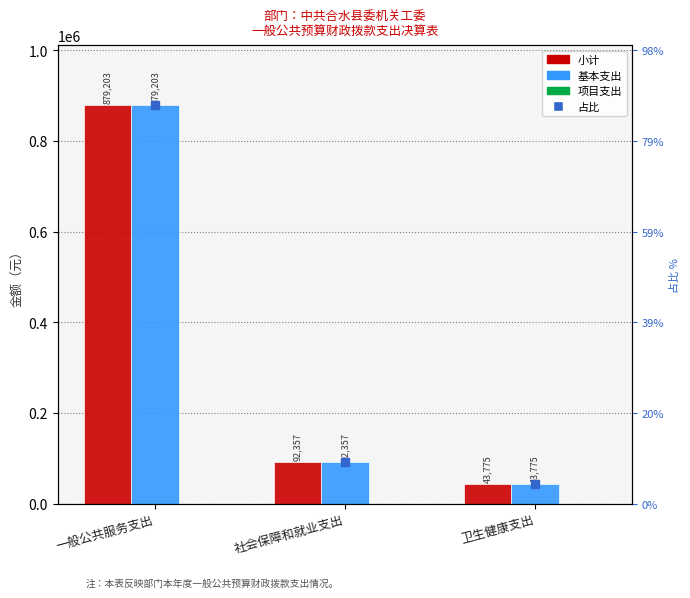

What is the highest value of the 基本支出 series?

879203.4